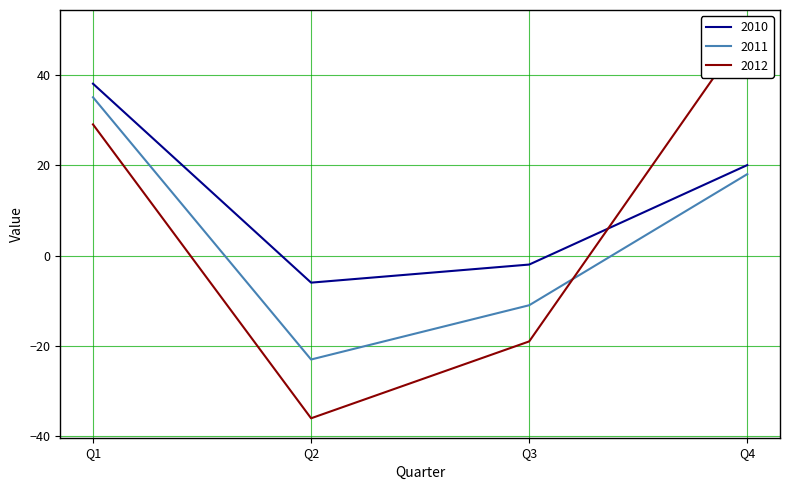

Which series has the largest total across all categories?

2010